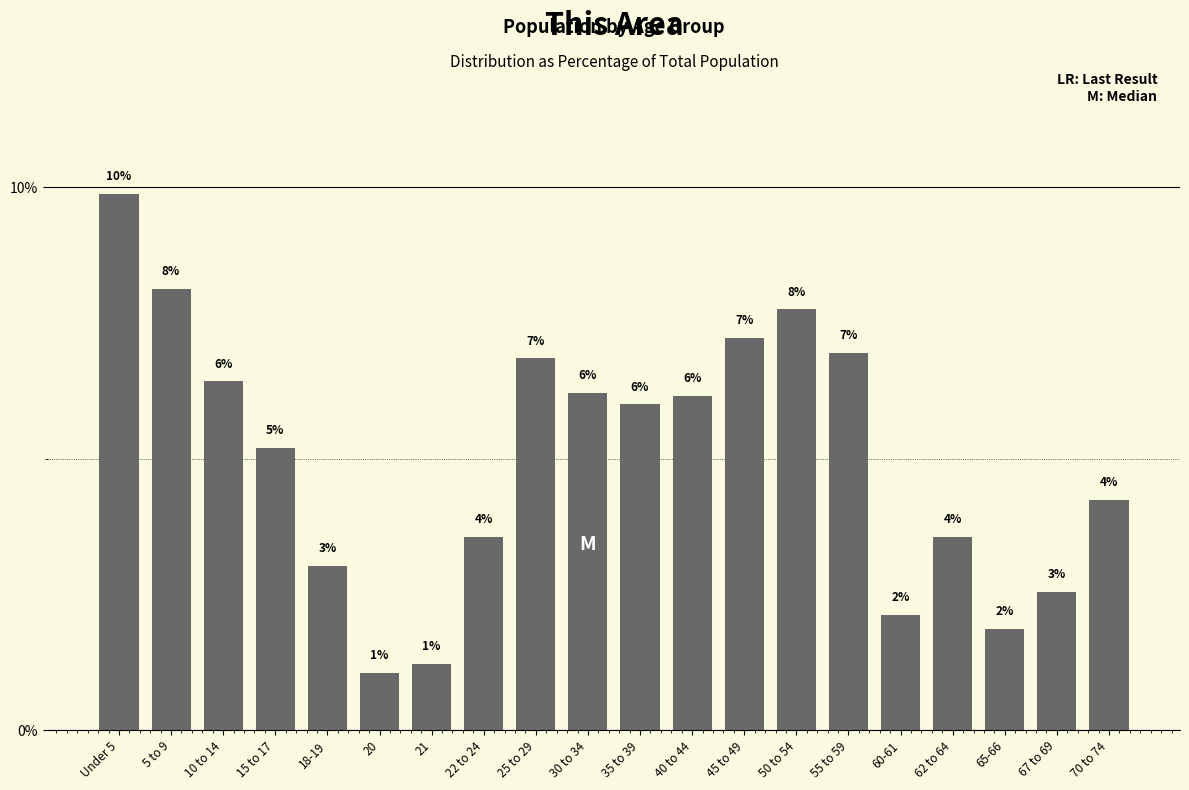

Are the bars horizontal?

No